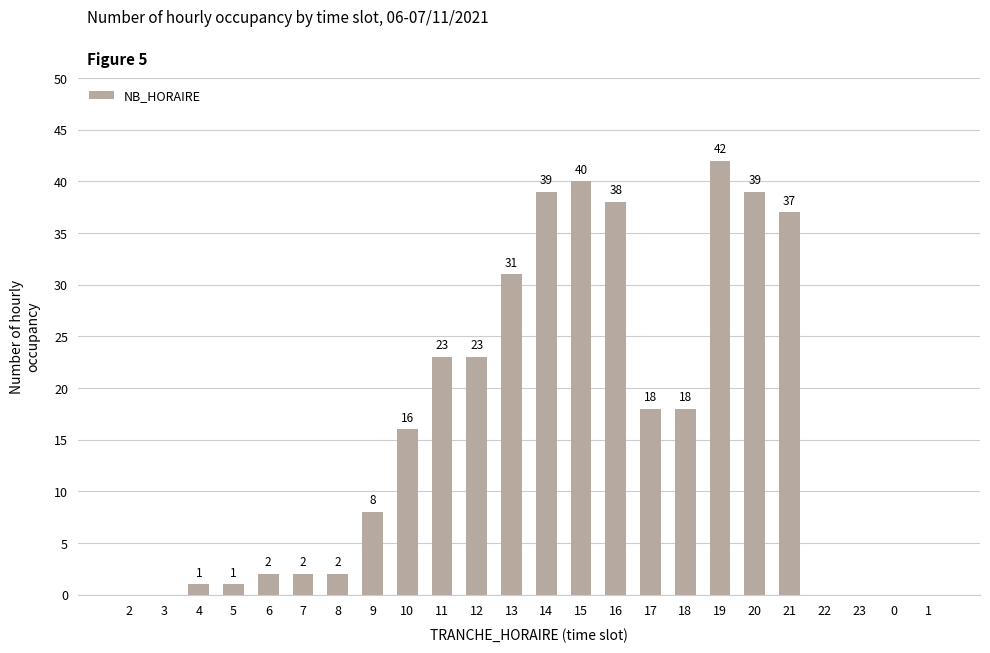

Is it true that the value at 22 is 0?

True